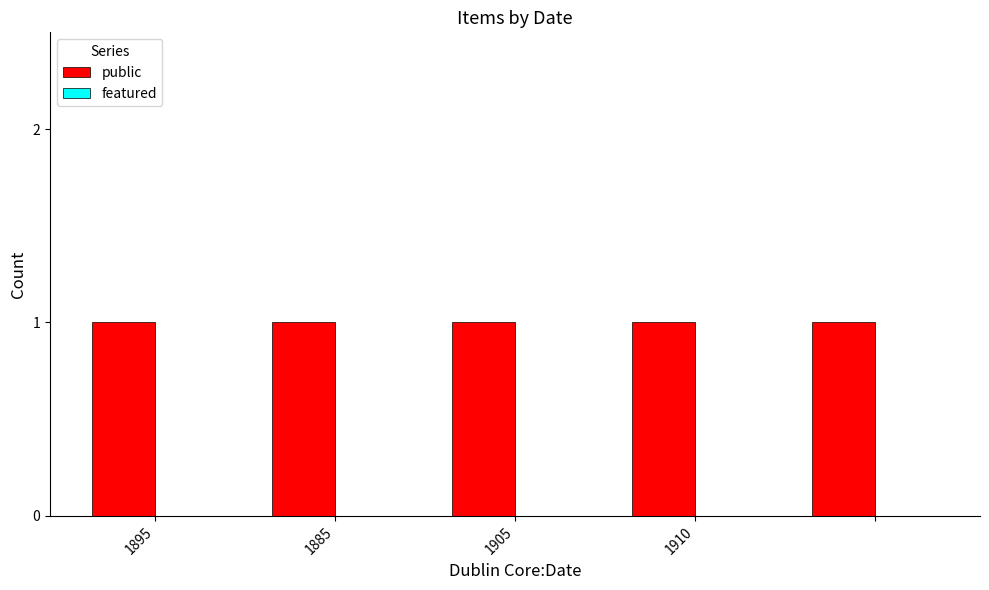

What position from the left is 1905?

3